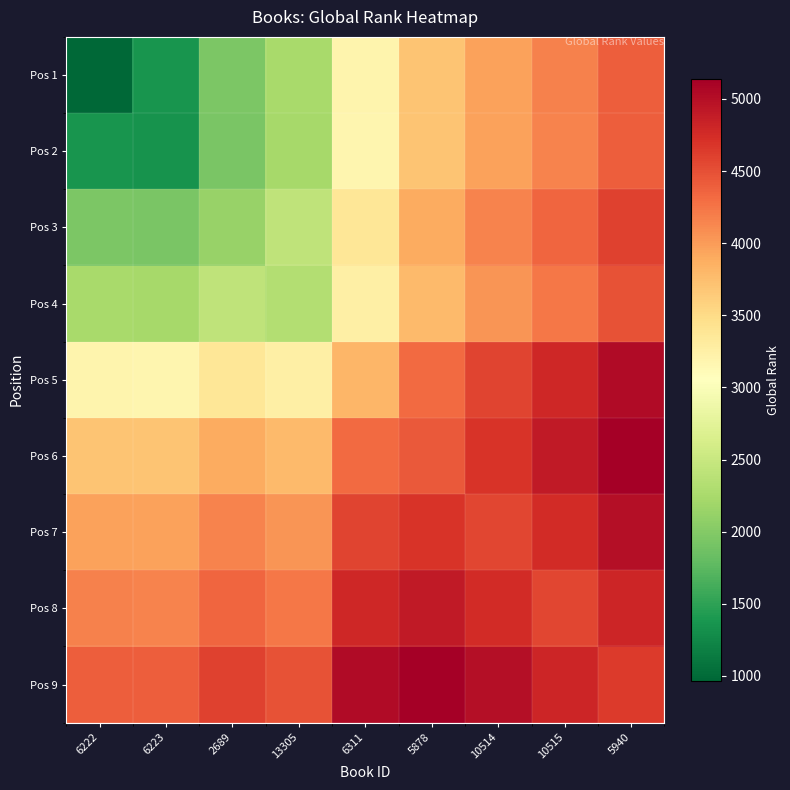

Which series has the largest total across all categories?

Pos 9